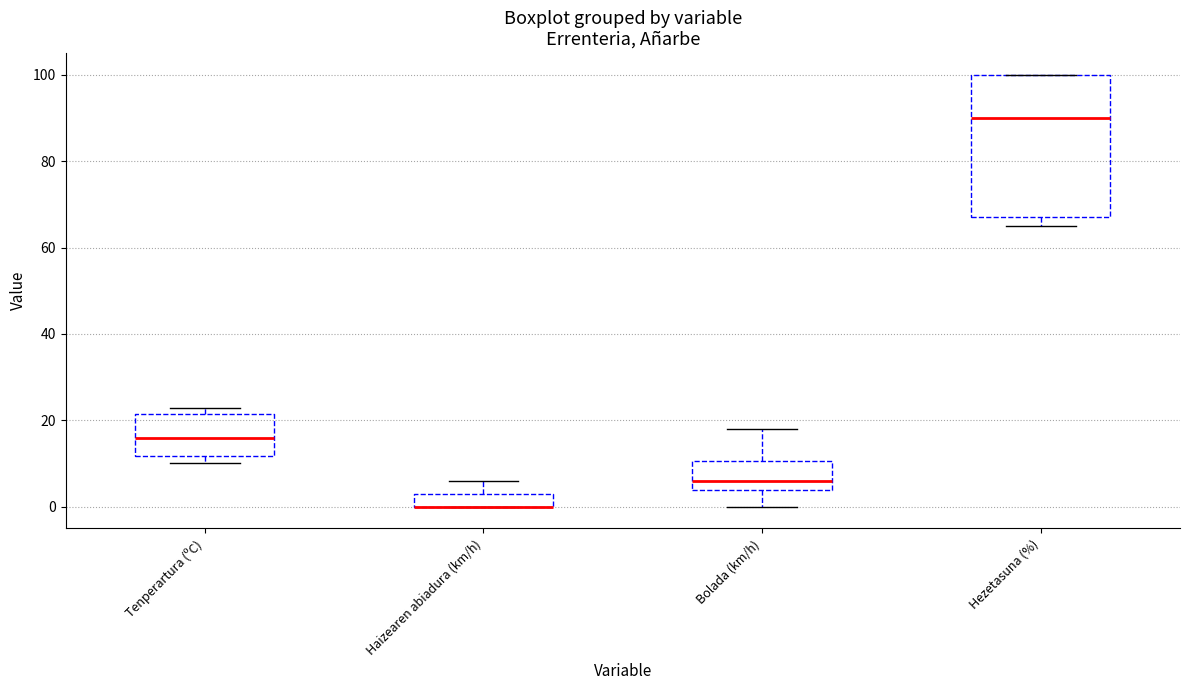

Reading left to right, read every box against the y-axis: the position of its median line, the range the box covers, and the ends of its whiskers. The values are not printed on the chart, so give them approximately, as read against the axis.

Tenperartura (ºC): median 16, box 12 to 22, whiskers 10 to 22 (just above the box's upper edge)
Haizearen abiadura (km/h): median 0 (drawn on the box's lower edge), box 0 to 4, whiskers 0 to 6
Bolada (km/h): median 6, box 4 to 10, whiskers 0 to 18
Hezetasuna (%): median 90, box 68 to 100, whiskers 66 to 100